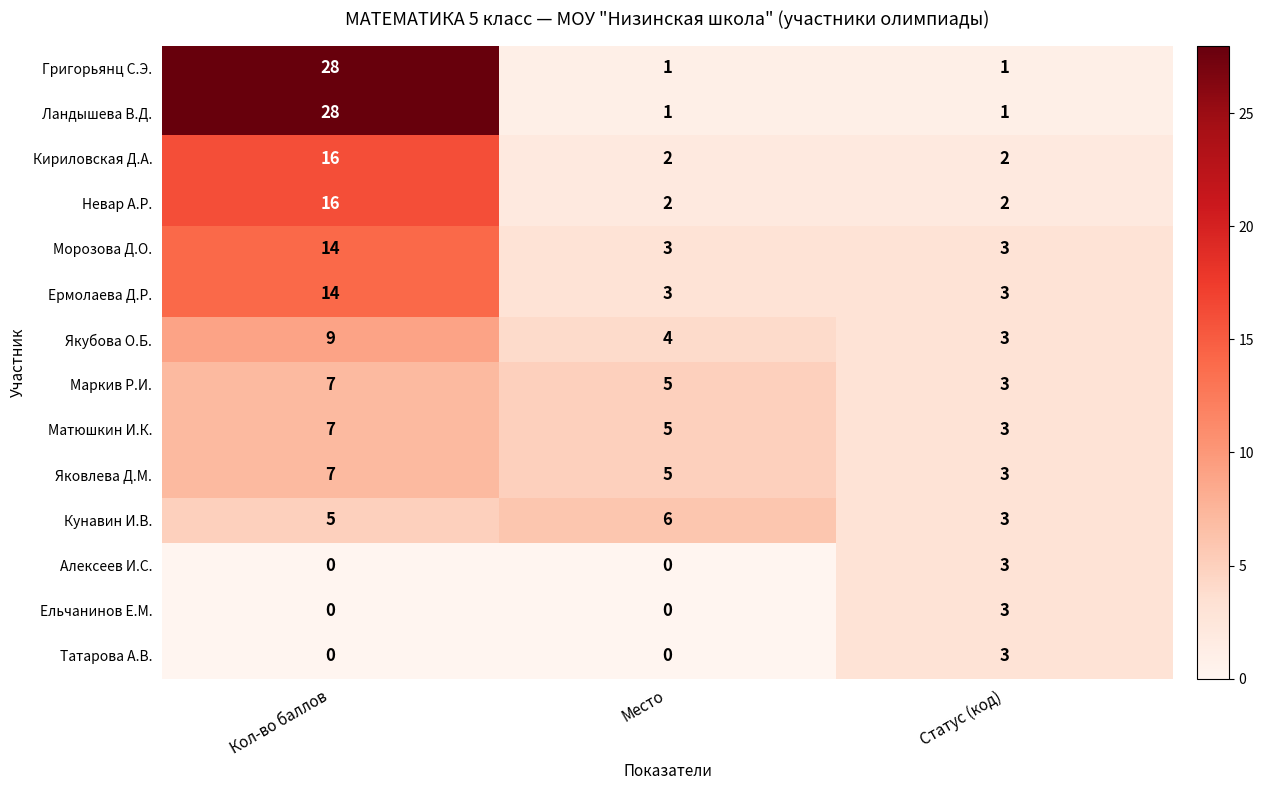

Is it true that Григорьянц С.Э. equals 1 at Статус (код)?

True